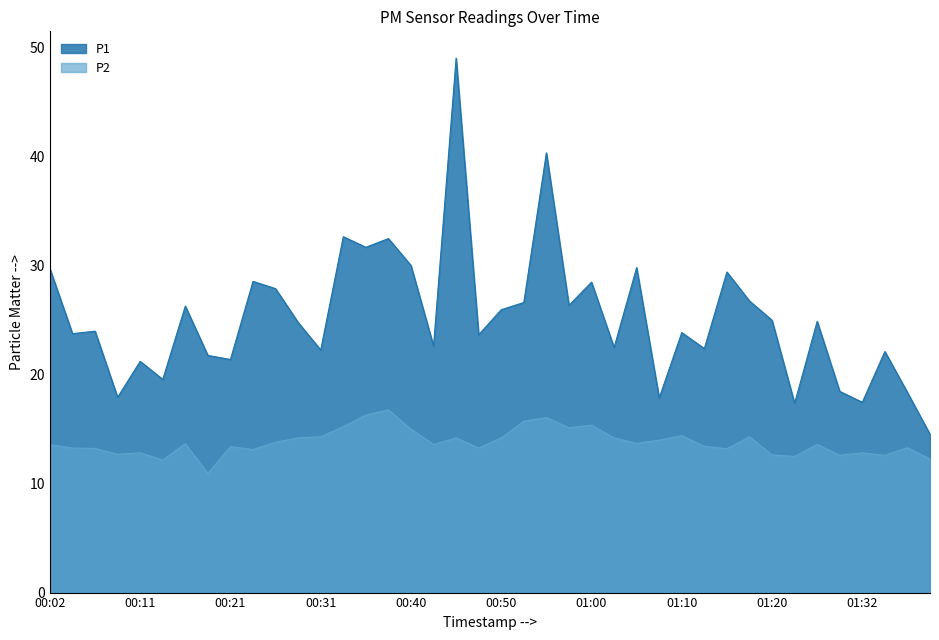

True or false: P2 and P1 cross at least once.

False